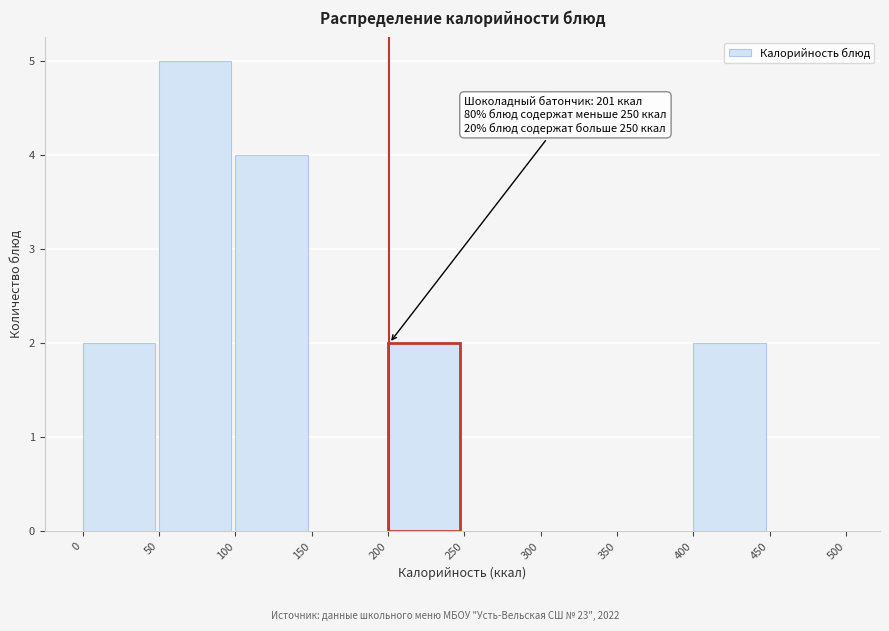

Over which range of the x-axis is the bar tallest?

50 to 100